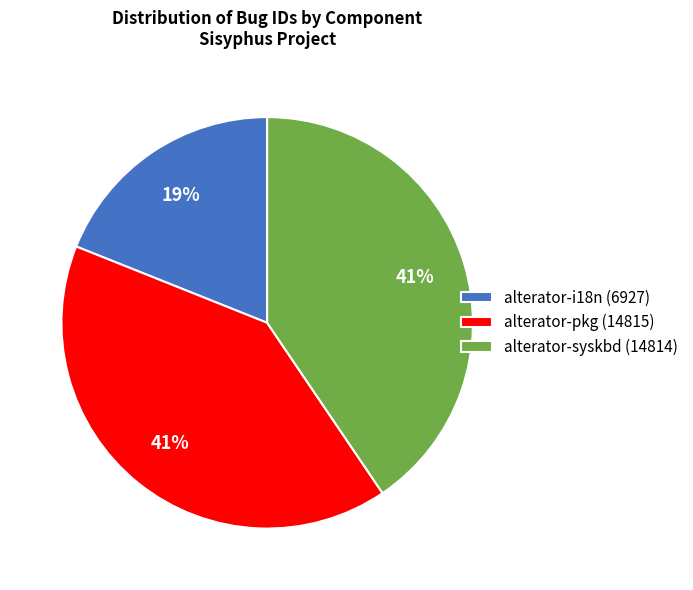

To the nearest percent, what percentage of the pie is alterator-syskbd?

41%